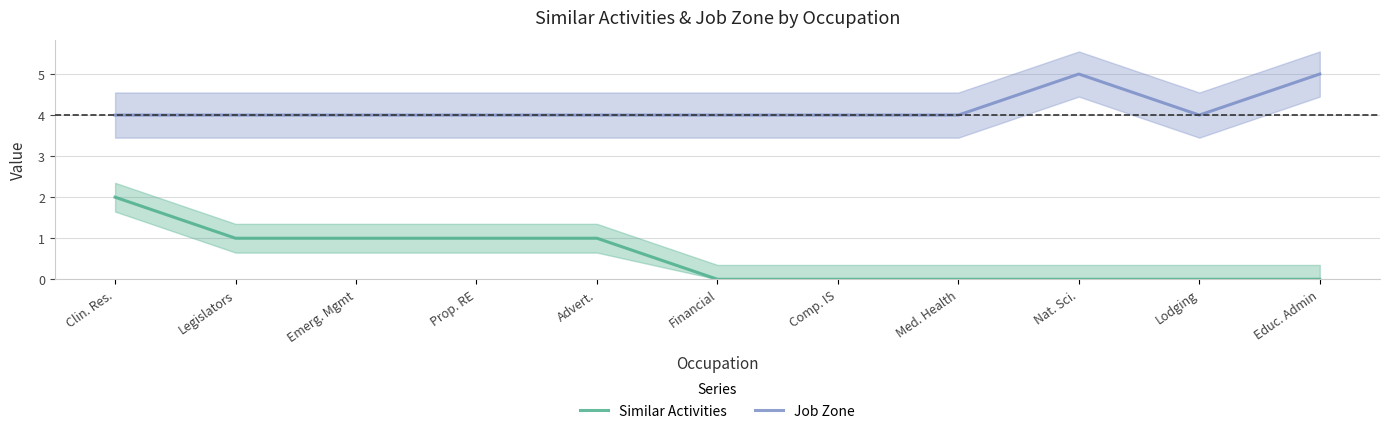

Is it true that Job Zone equals 1 at Clin. Res.?

False